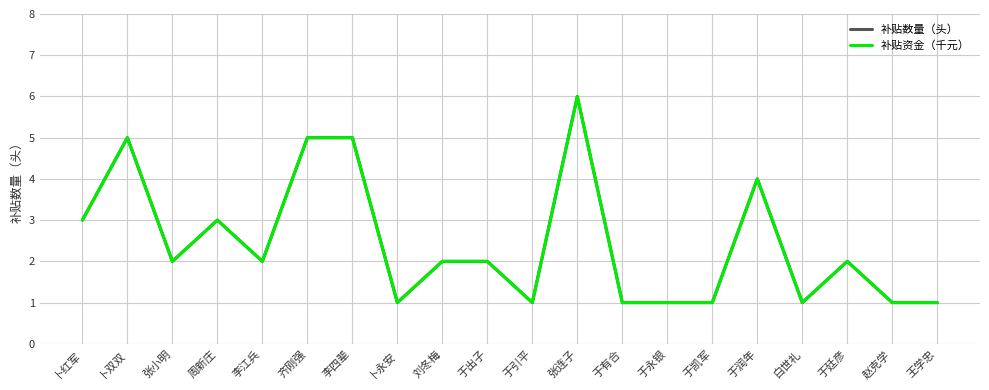

Where is the first local minimum for 补贴数量（头）?

张小明